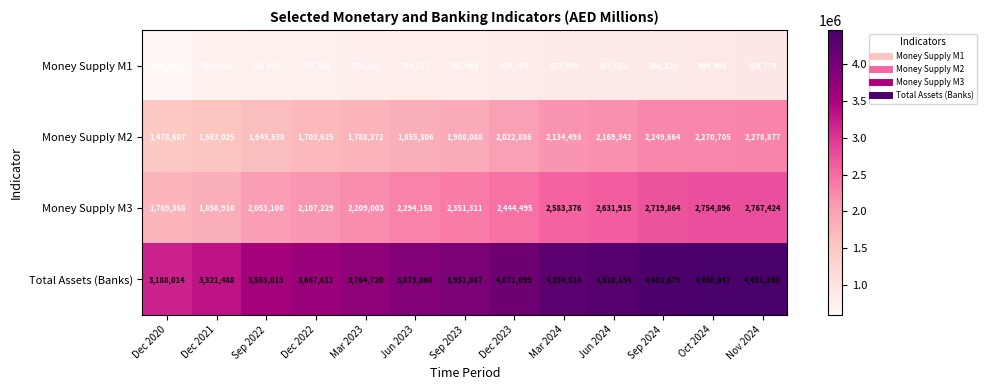

Which series changed the most between Dec 2020 and Nov 2024?

Total Assets (Banks)